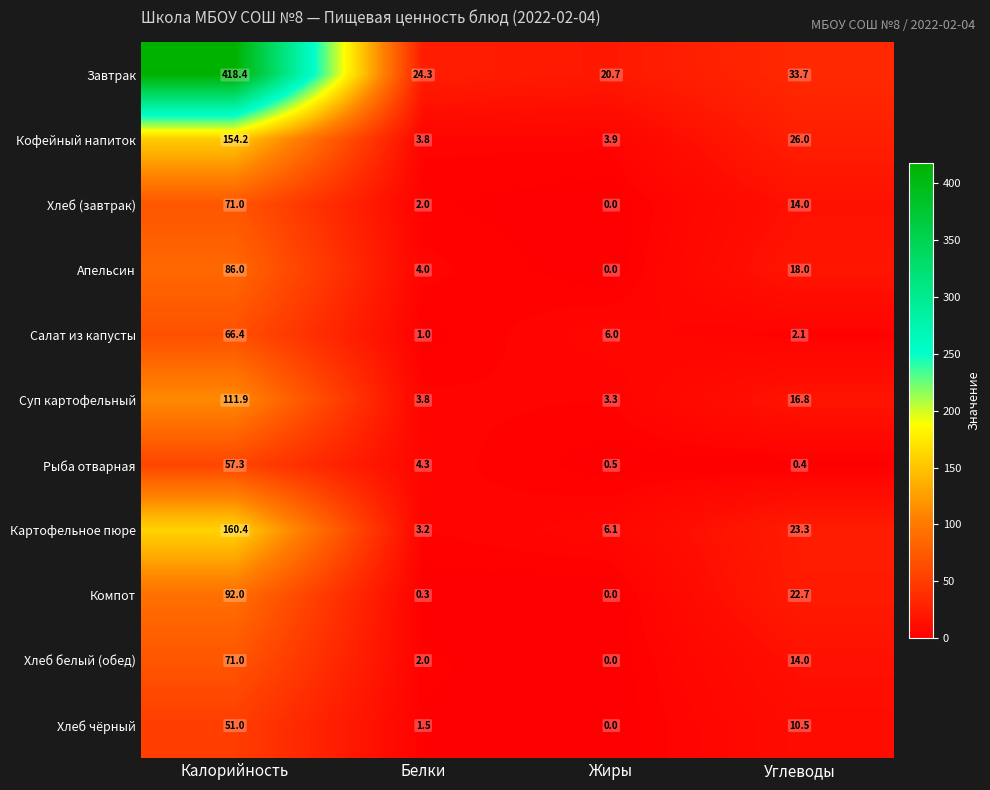

What is the greatest value displayed?

418.4